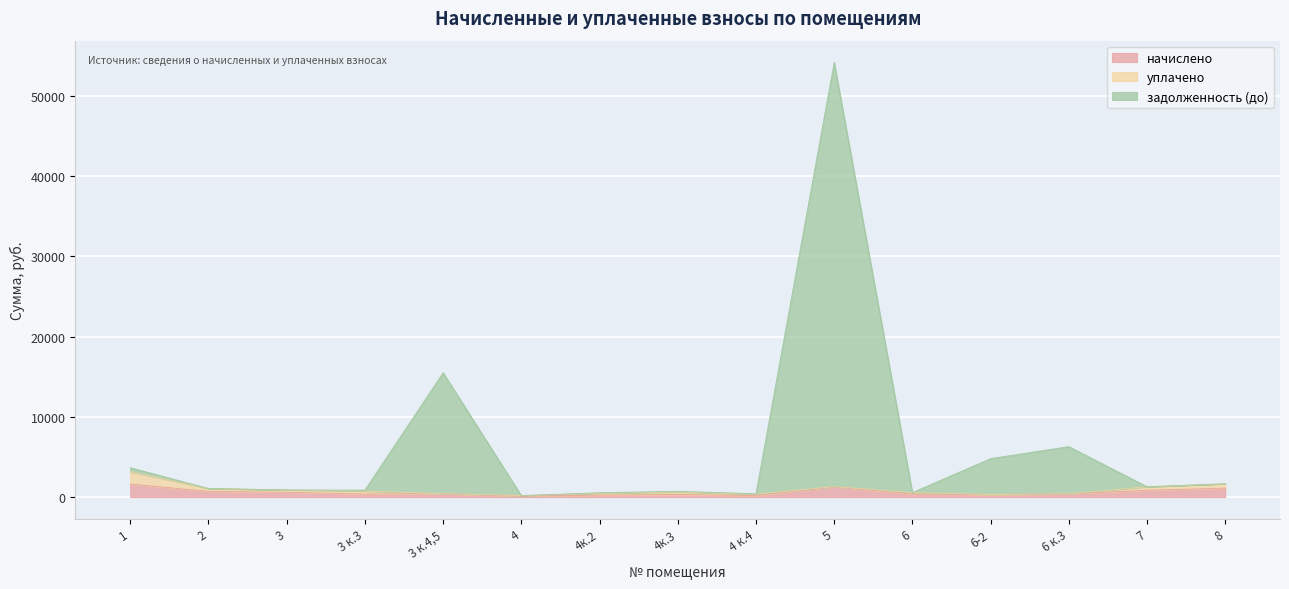

How many data points in задолженность (до) are less than 1070?

7